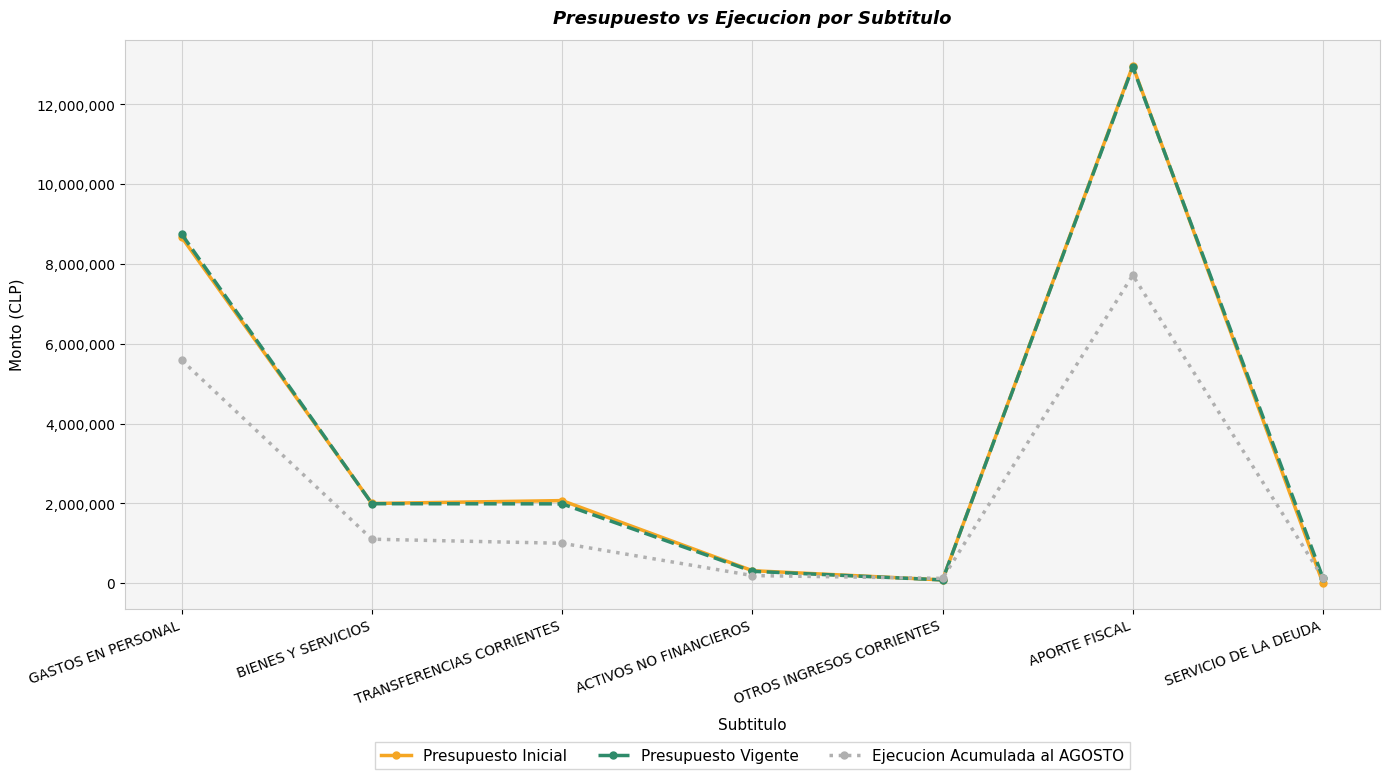

What is the difference between the second highest and minimum values in the Ejecucion Acumulada al AGOSTO series?

5466913